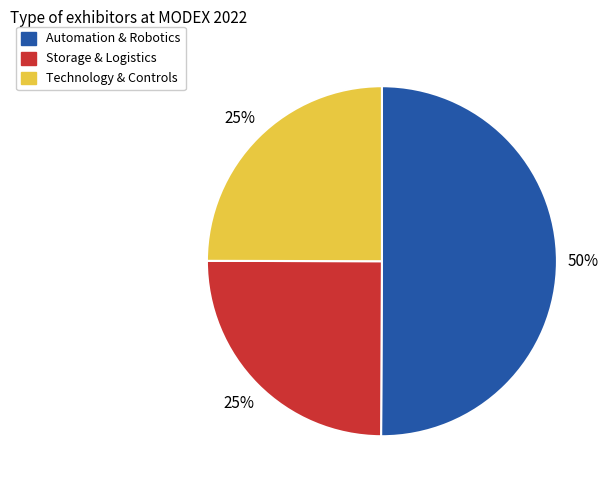

To the nearest percent, what is the difference between the largest and smallest slice percentages?

25%